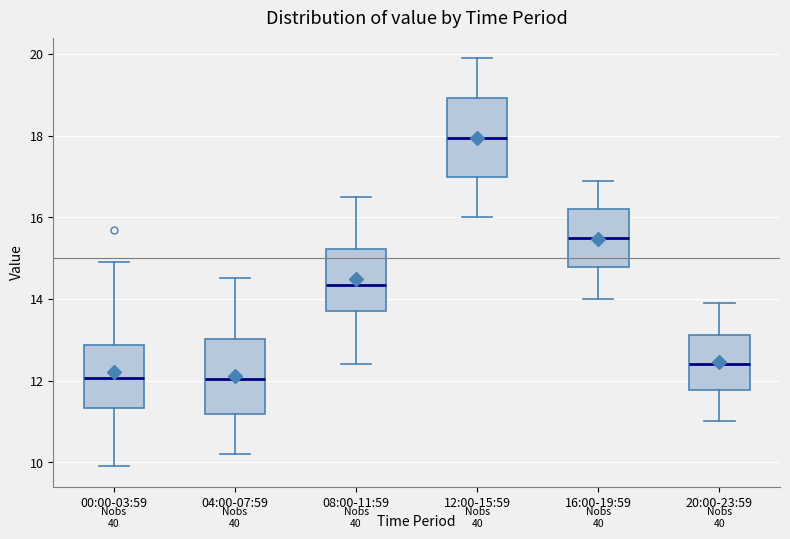

Reading left to right, transcribe this box plot: for each box, give where its median line is, the range the box spans, and where its two whiskers end, as read against the y-axis. The values are not printed on the chart, so give them approximately, as read against the axis.

00:00-03:59: median 12.0, box 11.4 to 12.8, whiskers 10.0 to 15.0
04:00-07:59: median 12.0, box 11.2 to 13.0, whiskers 10.2 to 14.6
08:00-11:59: median 14.4, box 13.8 to 15.2, whiskers 12.4 to 16.6
12:00-15:59: median 18.0, box 17.0 to 19.0, whiskers 16.0 to 20.0
16:00-19:59: median 15.6, box 14.8 to 16.2, whiskers 14.0 to 17.0
20:00-23:59: median 12.4, box 11.8 to 13.2, whiskers 11.0 to 14.0